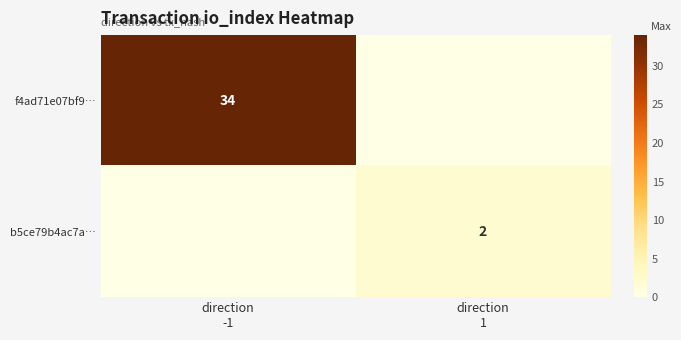

At direction 1, list the series in order from smallest to largest.

f4ad71e07bf9…, b5ce79b4ac7a…